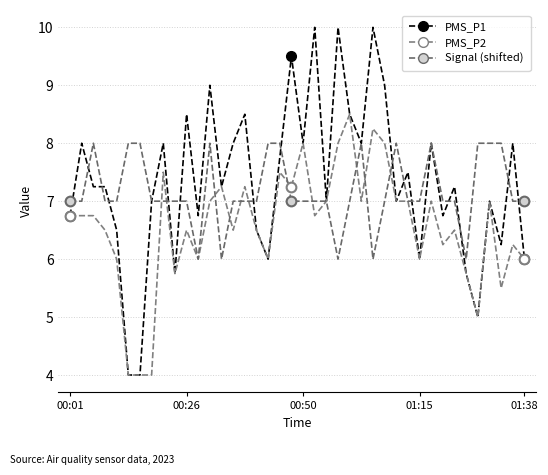

Is this an area chart (filled region under the line)?

No